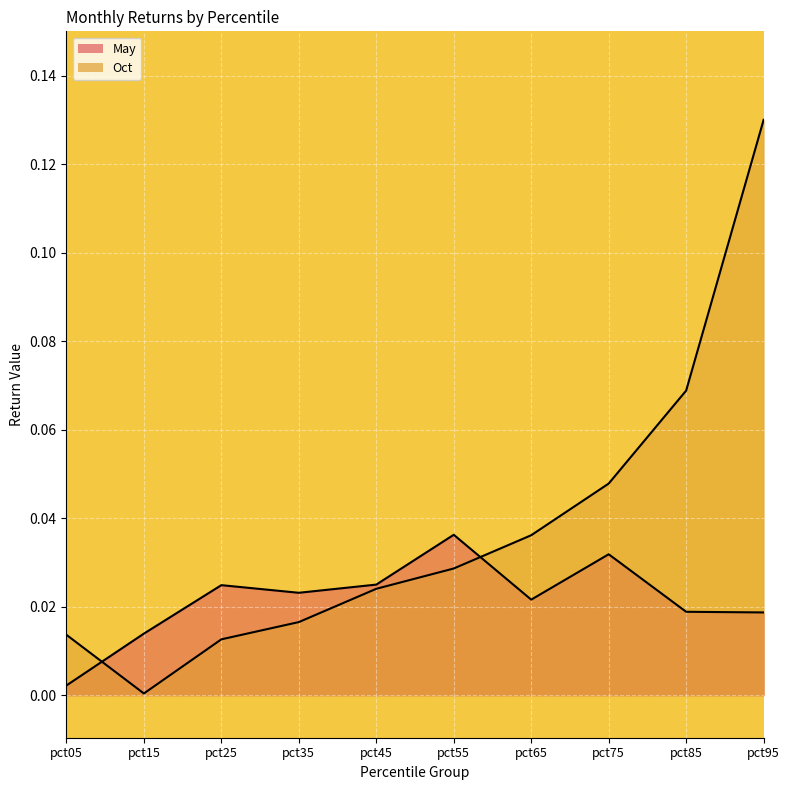

Rank the series by their maximum value, from highest to lowest.

Oct, May